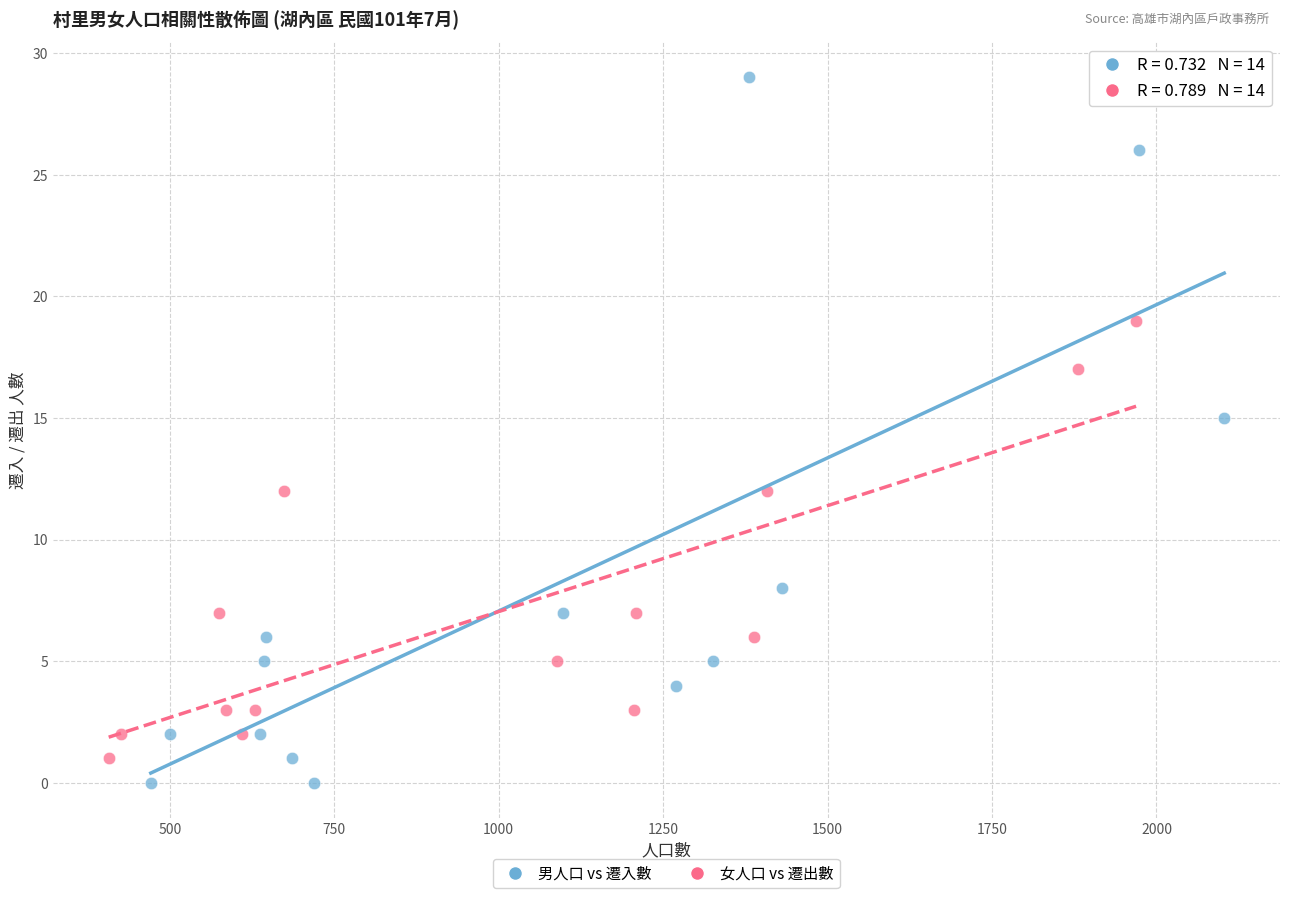

Which series has the widest spread of Y values?

男人口 vs 遷入數